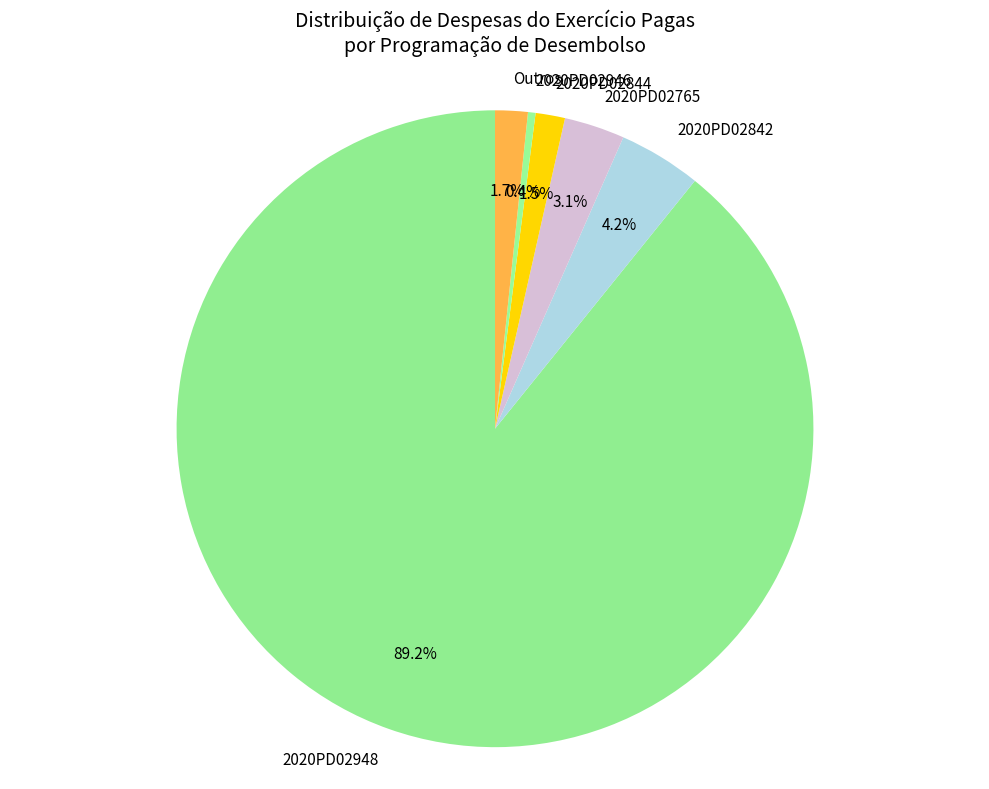

What is the smallest slice in the pie chart?

2020PD02946